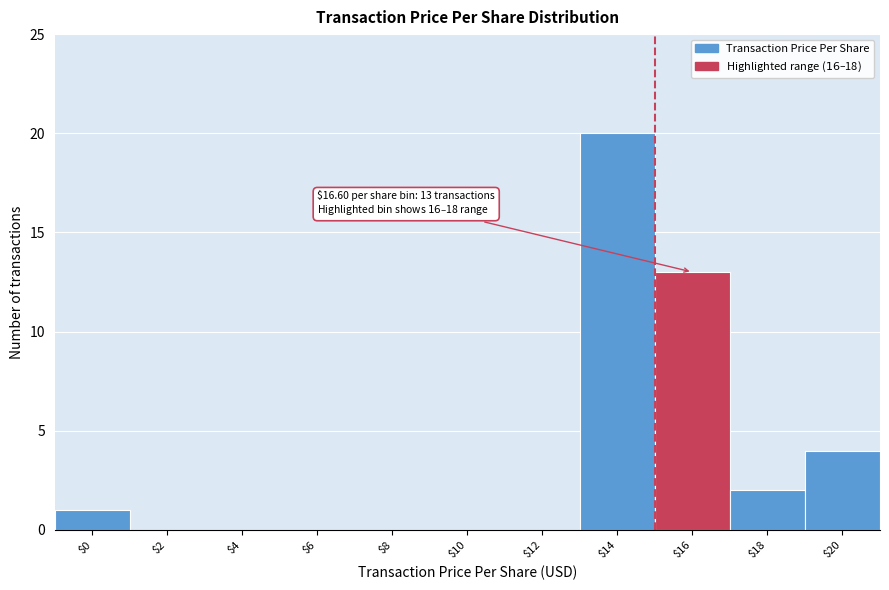

At which label is the value closest to 10?

$16